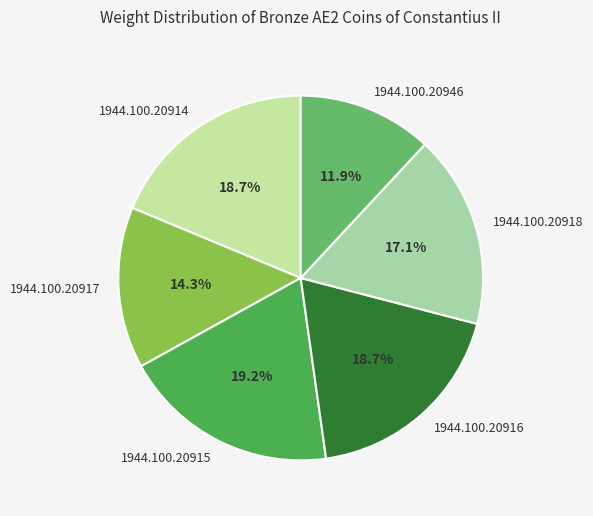

What percentage is the 1944.100.20915 slice, to the nearest percent?

19%